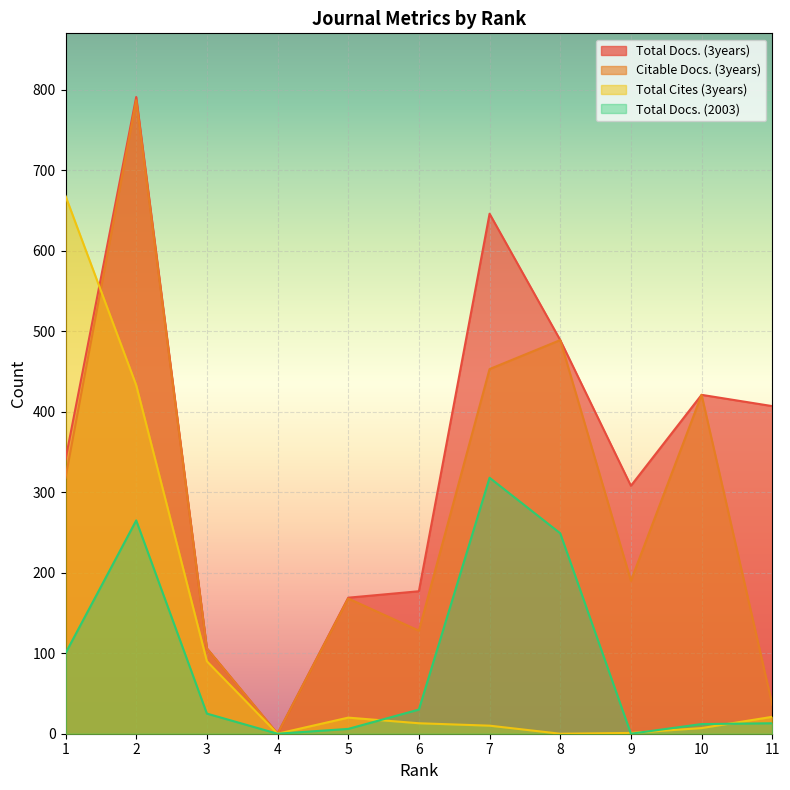

True or false: Total Docs. (3years) and Citable Docs. (3years) intersect in this chart.

False